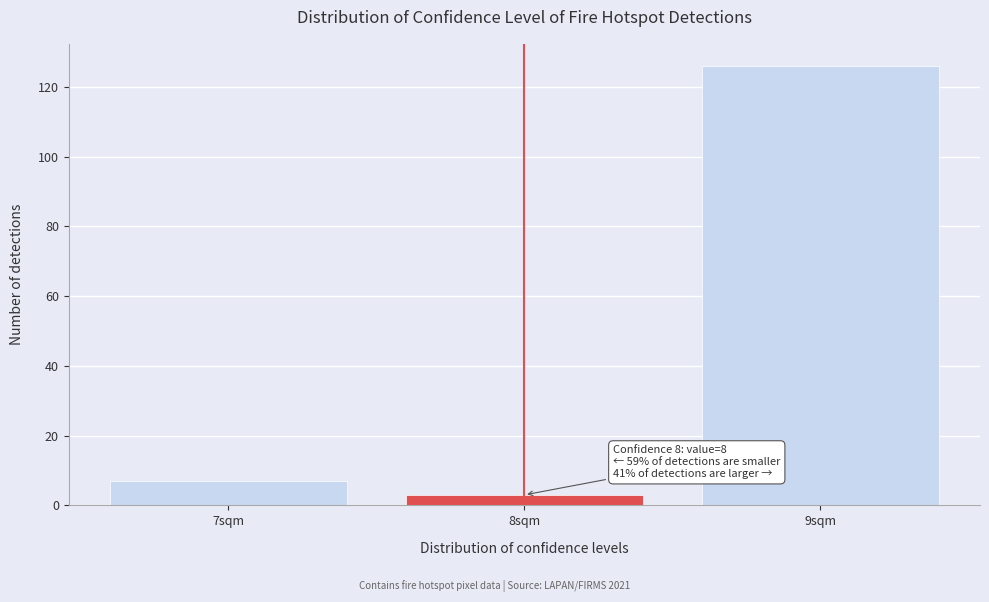

Reading left to right, extract all data points from this chart.

7	3	126